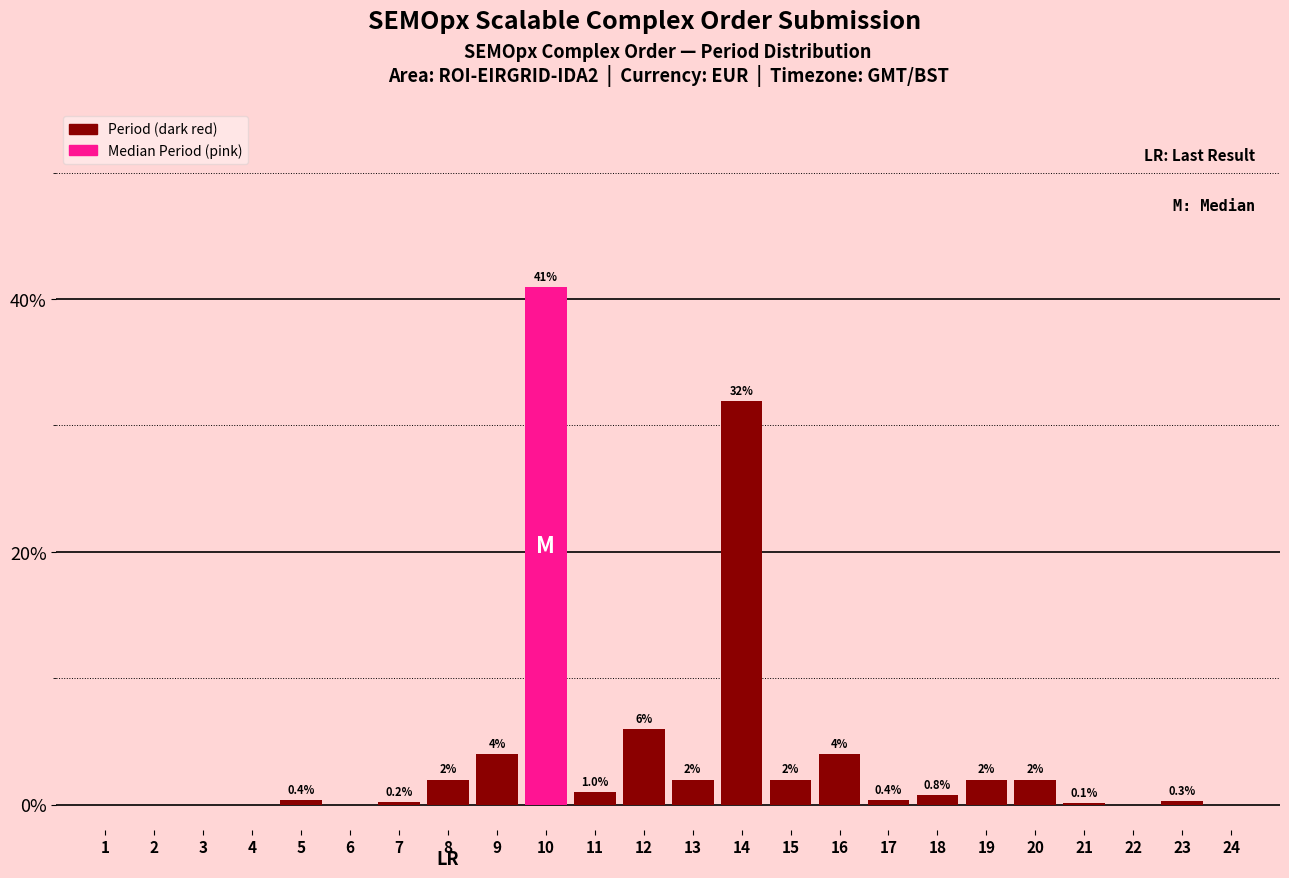

Reading left to right, what are all the values shown in this chart?

1=0.0	2=0.0	3=0.0	4=0.0	5=0.4	6=0.0	7=0.2	8=2.0	9=4.0	10=40.9	11=1.0	12=6.0	13=2.0	14=31.9	15=2.0	16=4.0	17=0.4	18=0.8	19=2.0	20=2.0	21=0.1	22=0.0	23=0.3	24=0.0